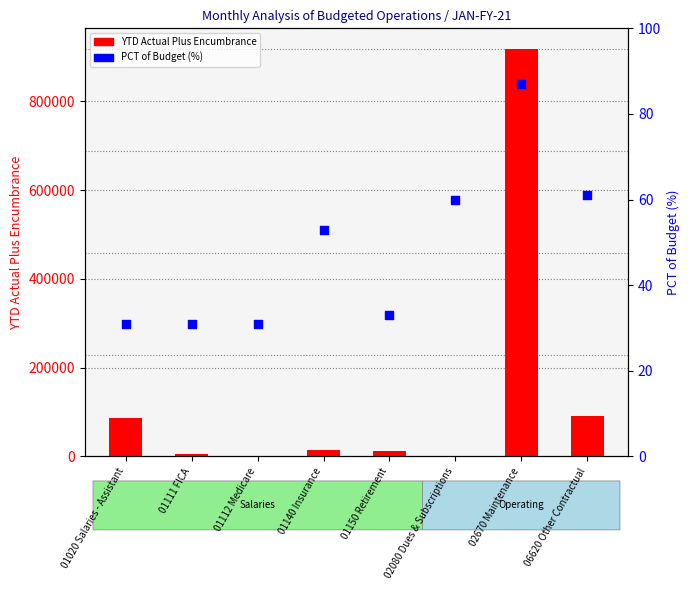

Which series reaches the maximum Y coordinate?

YTD Actual Plus Encumbrance